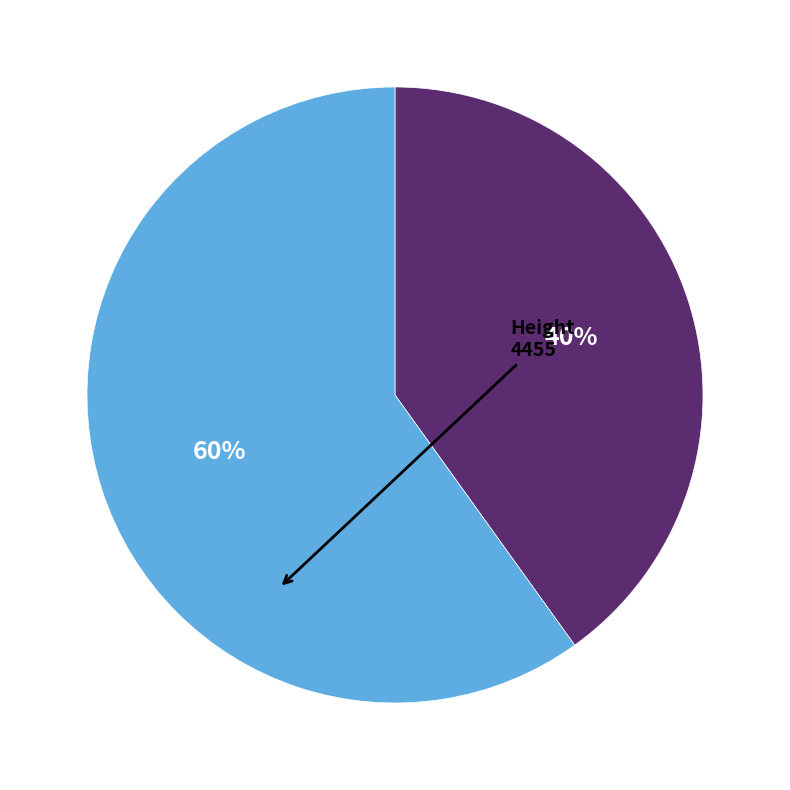

To the nearest percent, what is the average slice percentage?

50%